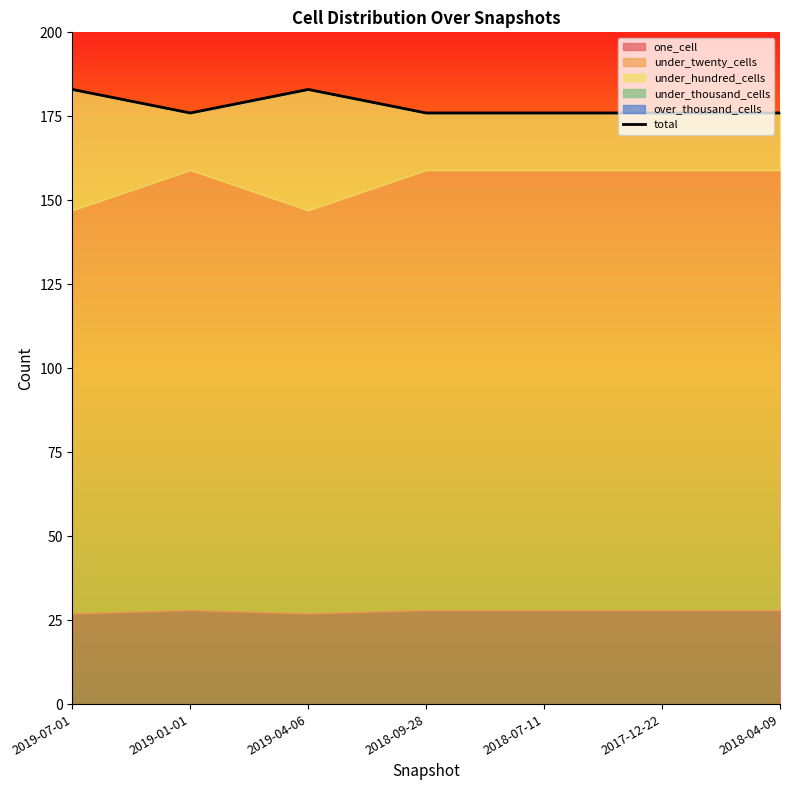

What is the value of the 5th point from the left?

176